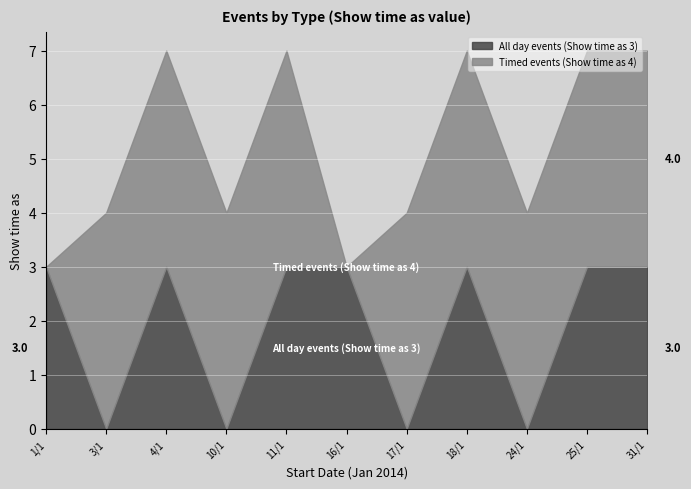

Is it true that All day events (Show time as 3) equals 2 at 4/1?

False